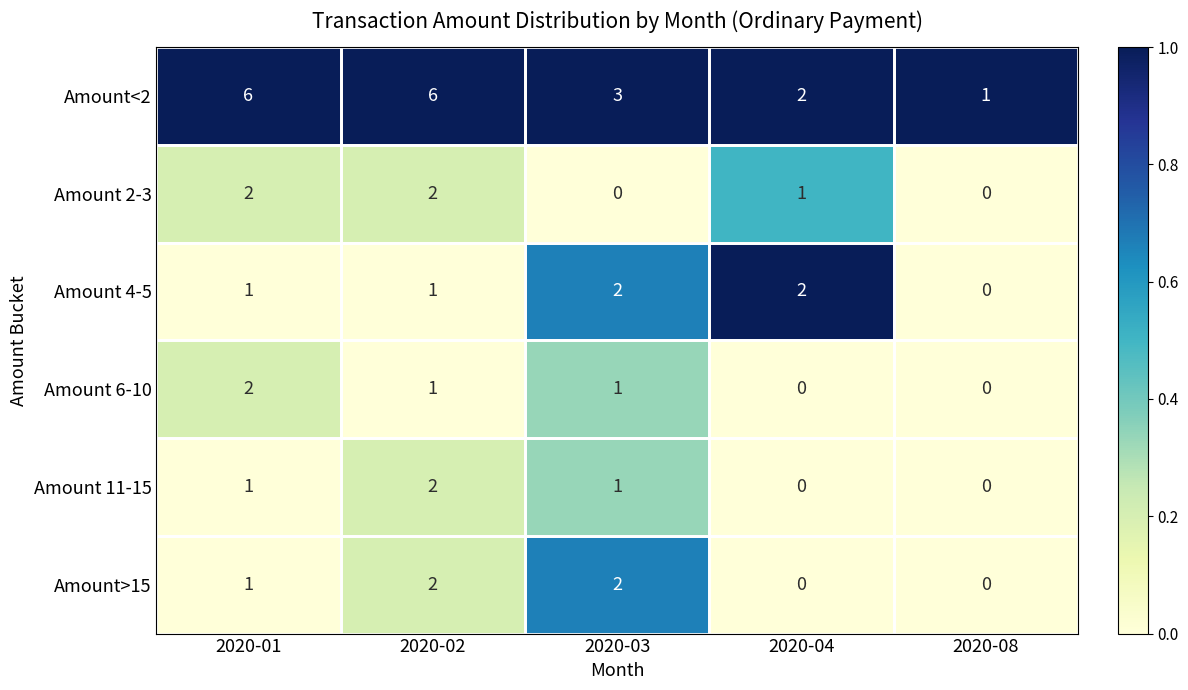

At how many categories does at least one series exceed 0?

5